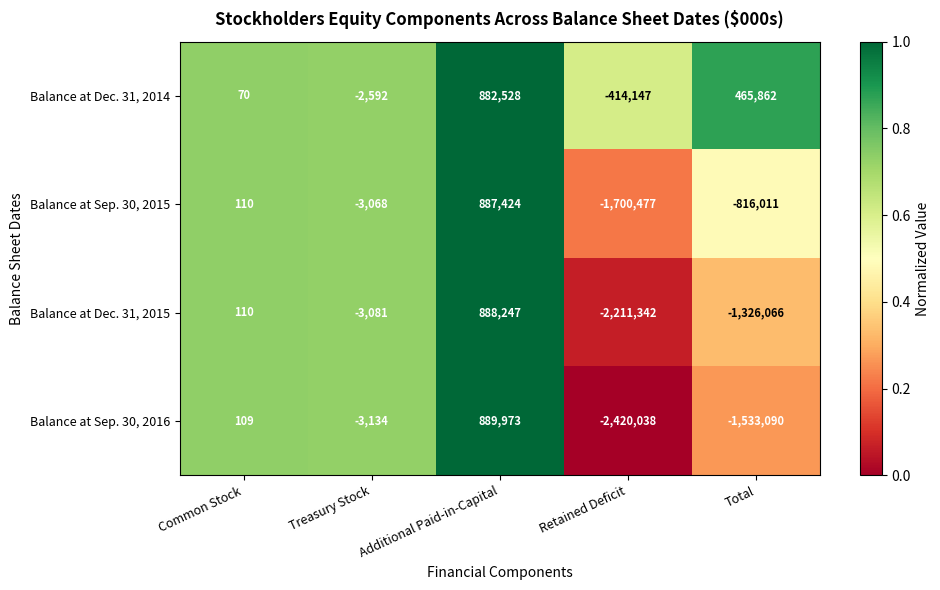

At which category is the sum across all series the highest?

Additional Paid-in-Capital